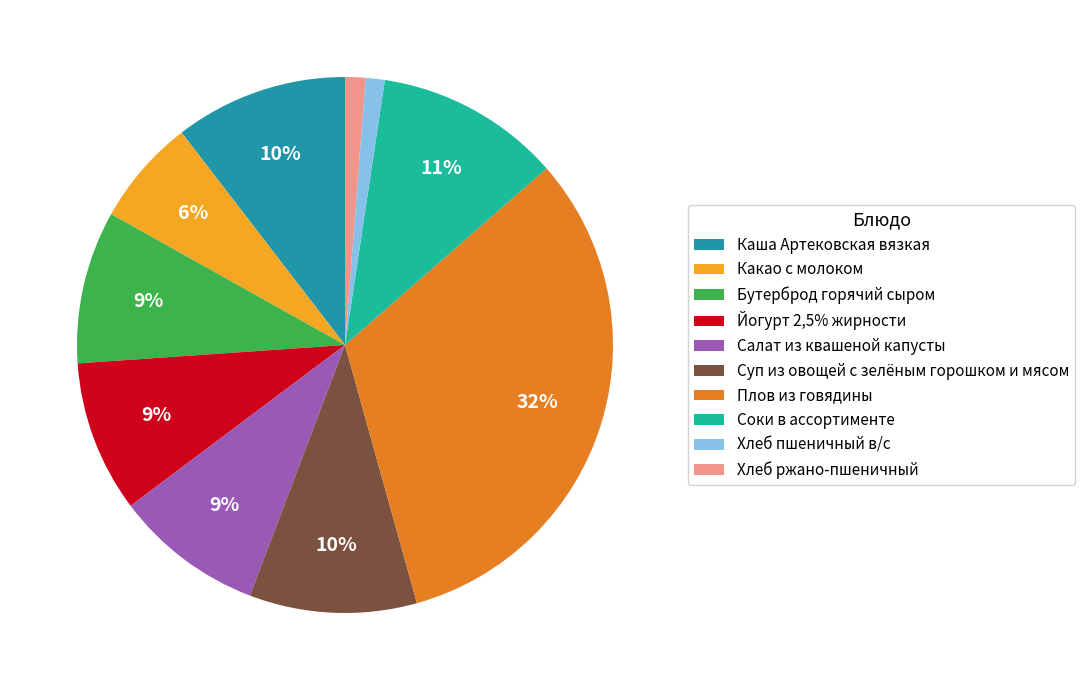

The Плов из говядины slice represents 32% of the pie. True or false?

True